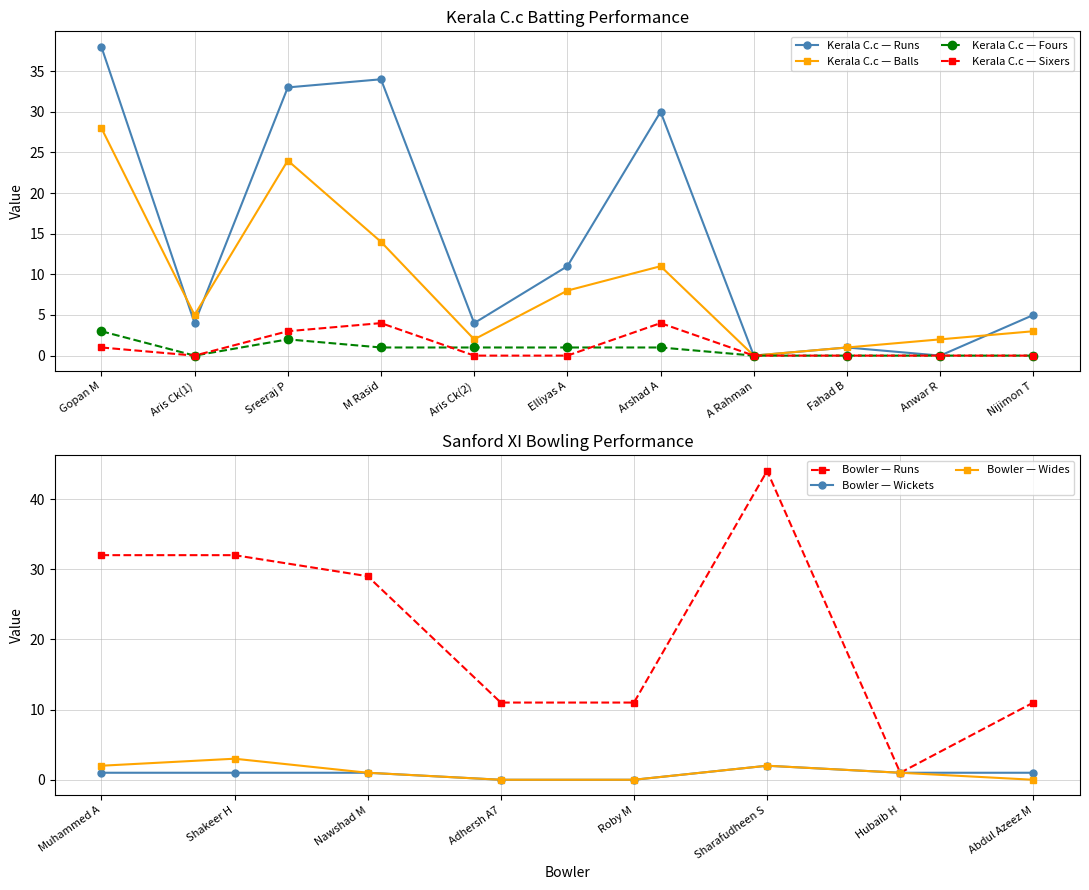

What is the difference between the highest and lowest values at Aris Ck(2)?

4